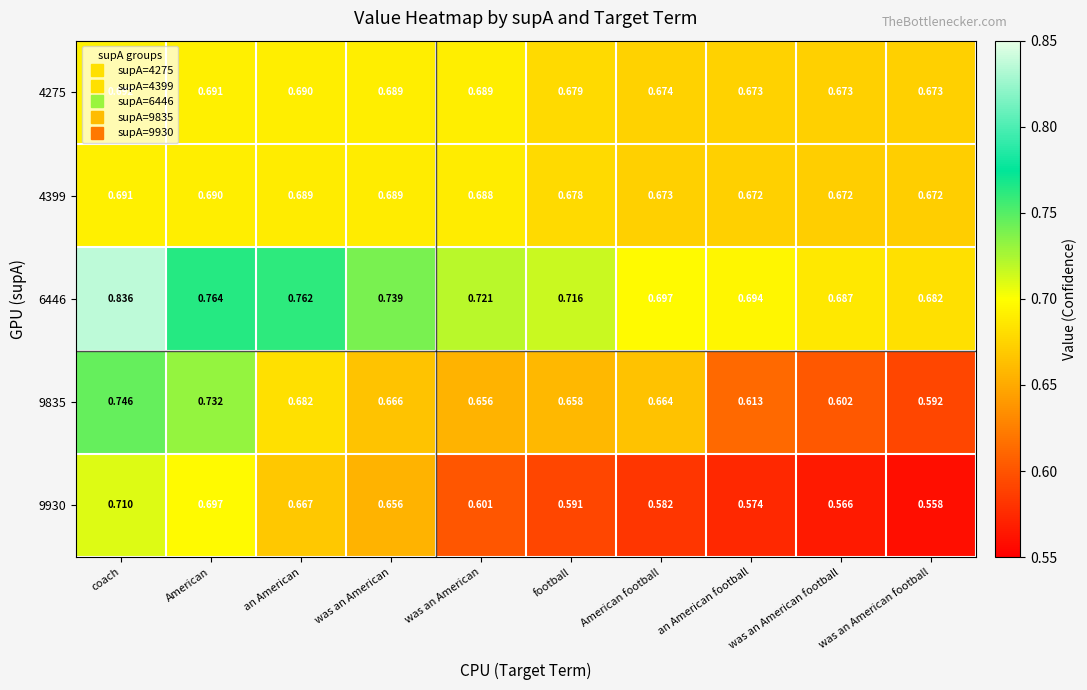

Is the value of 6446 at football greater than the value of 4399 at American football?

Yes